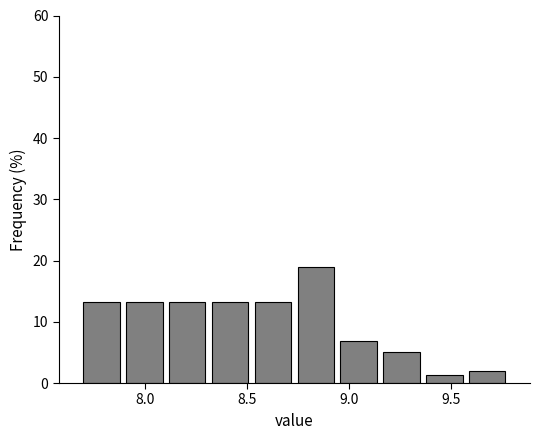

Which range on the x-axis has the tallest bar?

8.73 to 8.94